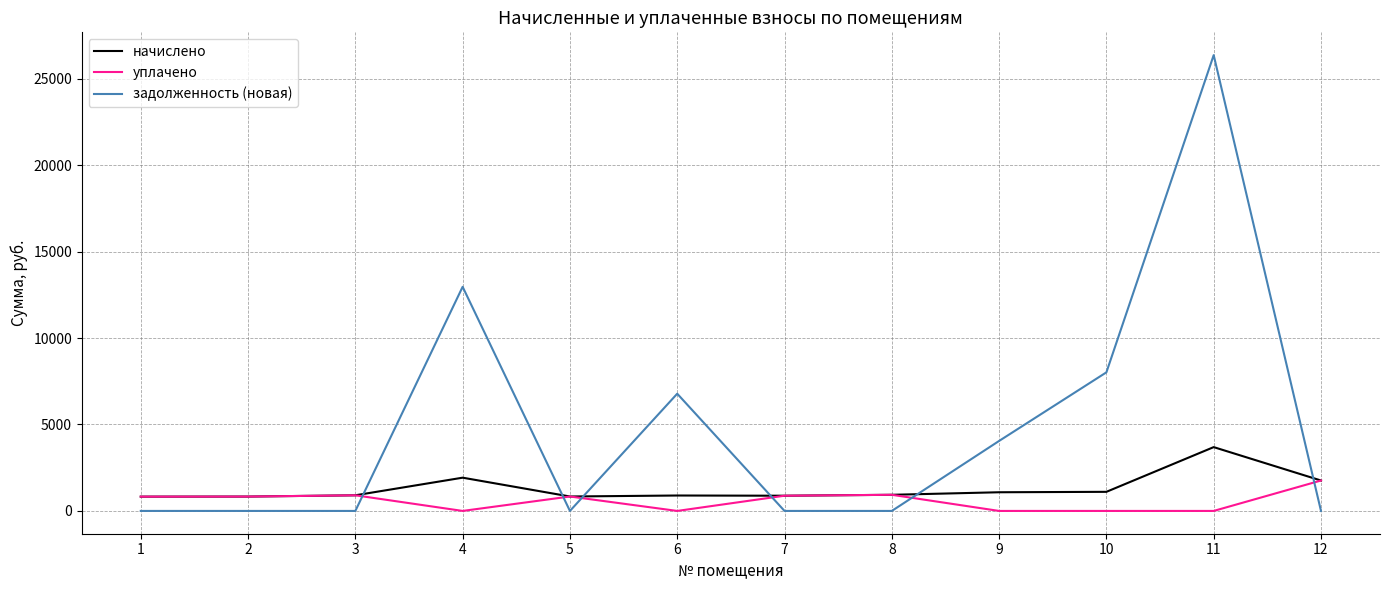

List the series in order of their peak value, lowest first.

уплачено, начислено, задолженность (новая)